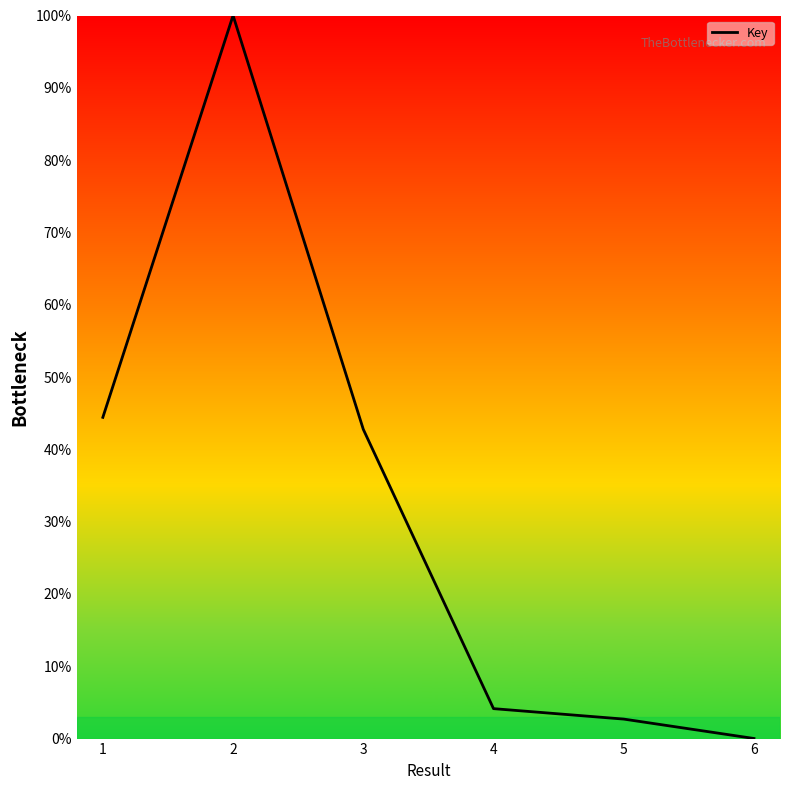

Rank the categories by value from lowest to highest.

6, 5, 4, 3, 1, 2